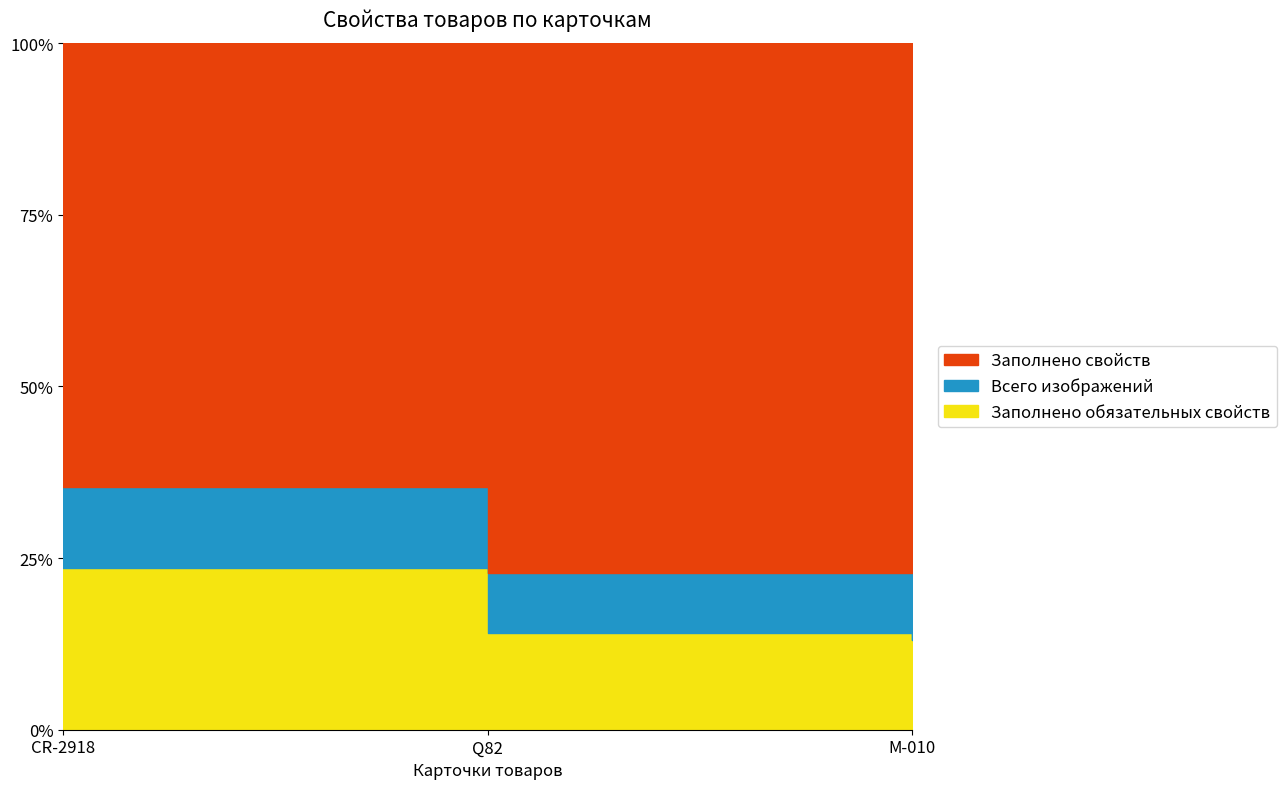

What position from the left is М-010?

3